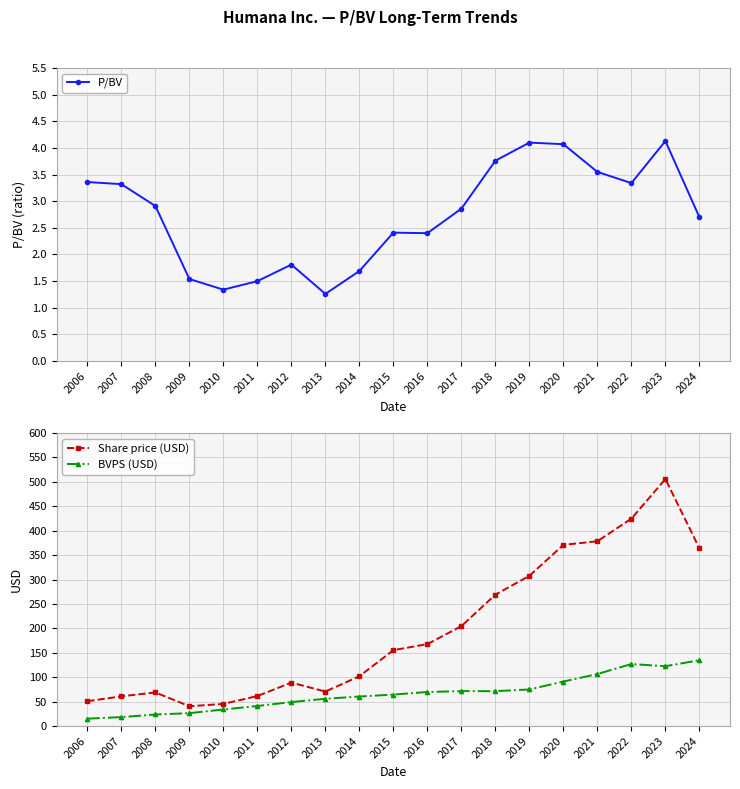

True or false: BVPS (USD) and Share price (USD) cross at least once.

False